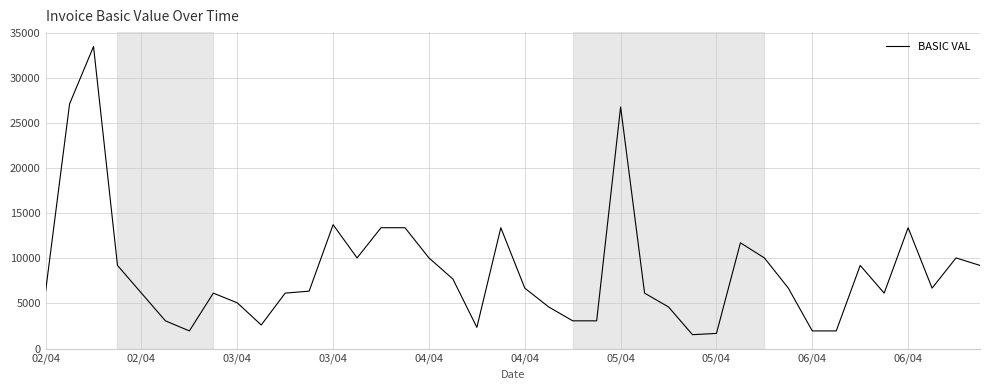

What is the minimum value shown in the chart?

1537.5